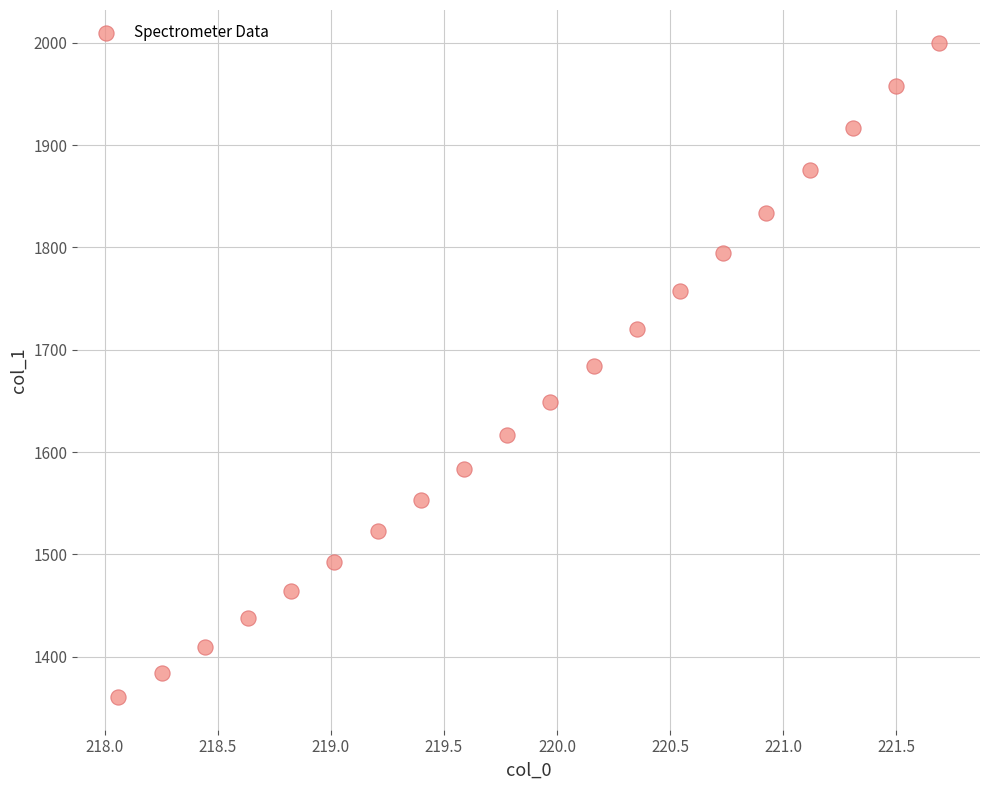

What is the range of X values (max minus min)?

3.6